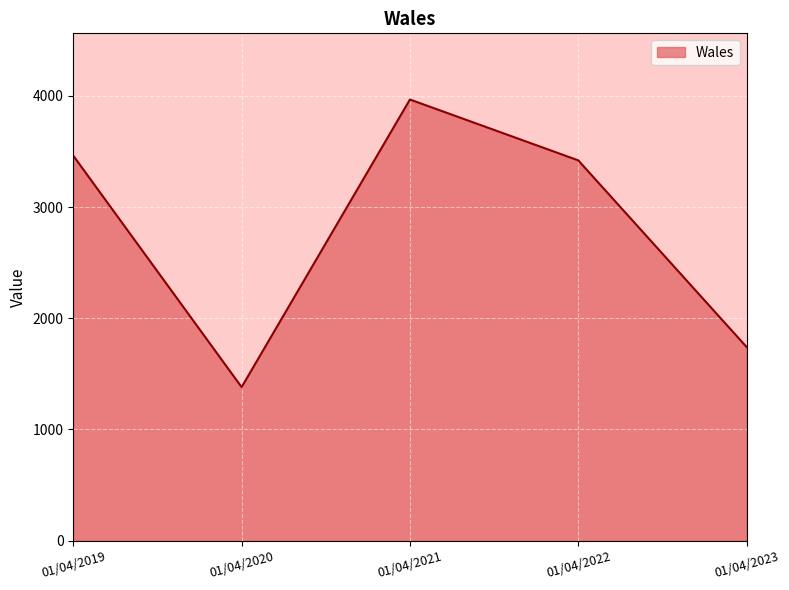

What is the change in value from 01/04/2019 to 01/04/2021?

+505